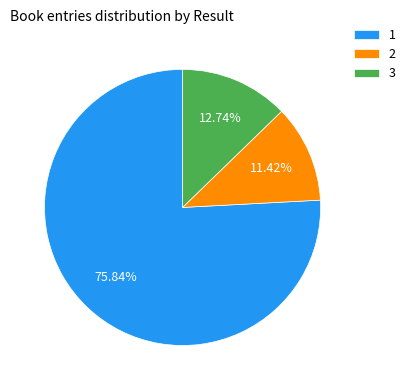

To the nearest percent, what is the combined percentage of 3 and 1?

89%